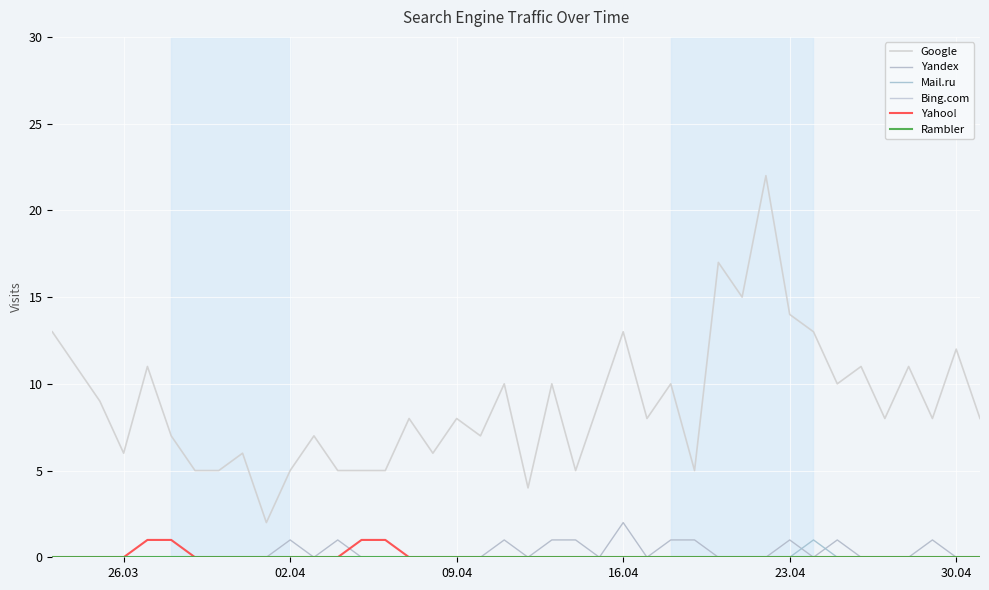

Rank the series by their maximum value, from highest to lowest.

Google, Yandex, Mail.ru, Yahoo!, Bing.com, Rambler